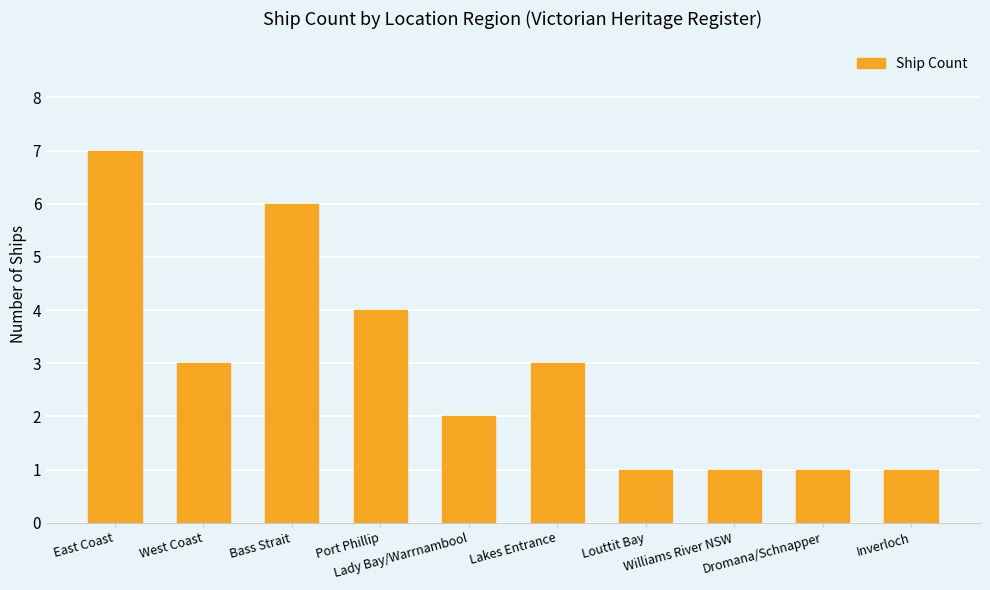

How many bars are there in total?

10